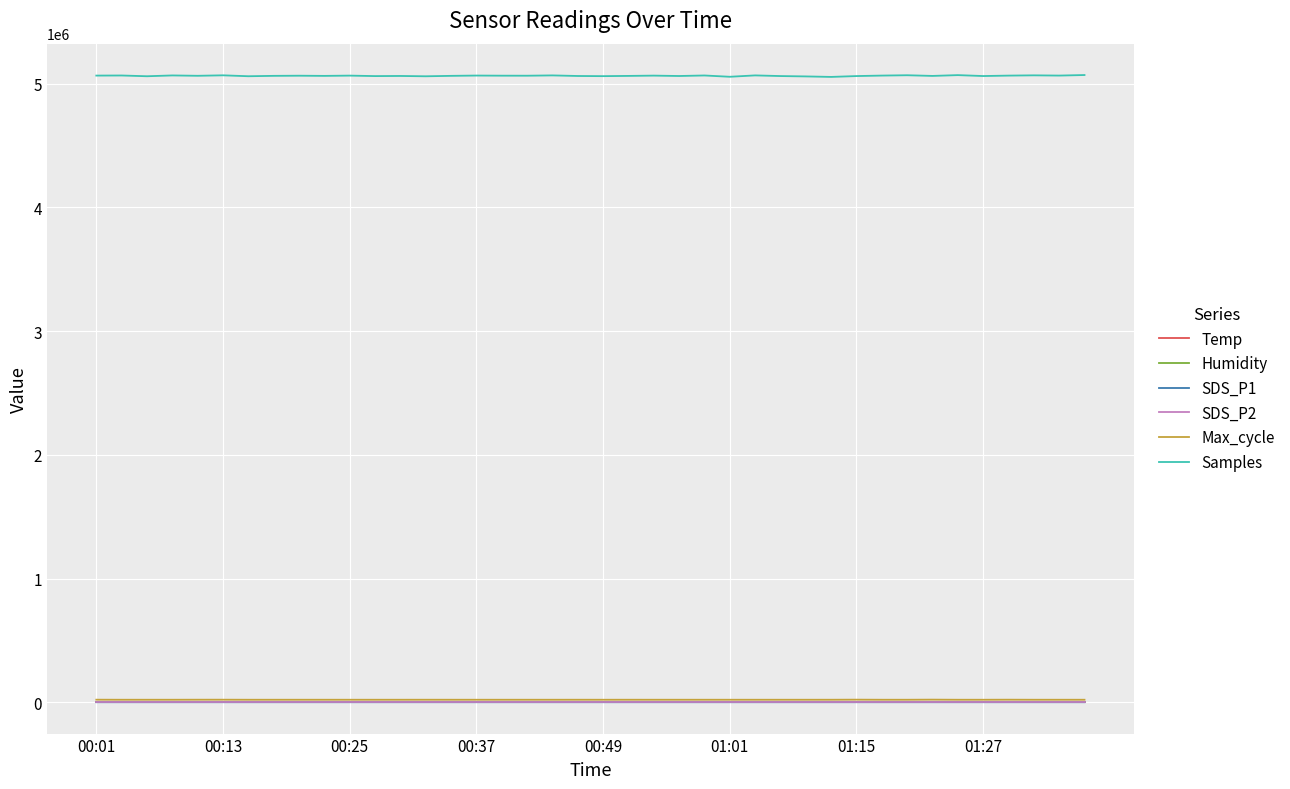

True or false: Max_cycle and SDS_P2 intersect in this chart.

False